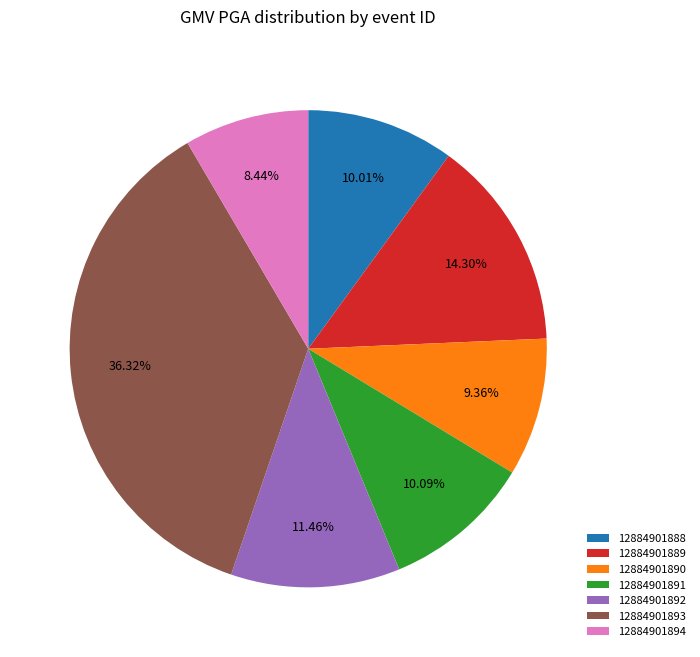

Is the sum of 12884901888 and 12884901889 greater than half?

No